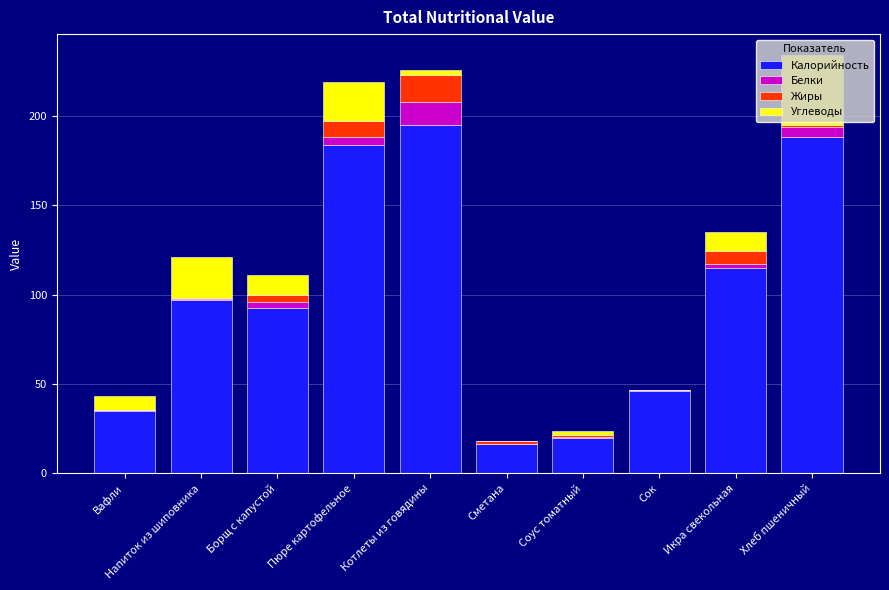

Are the bars horizontal?

No